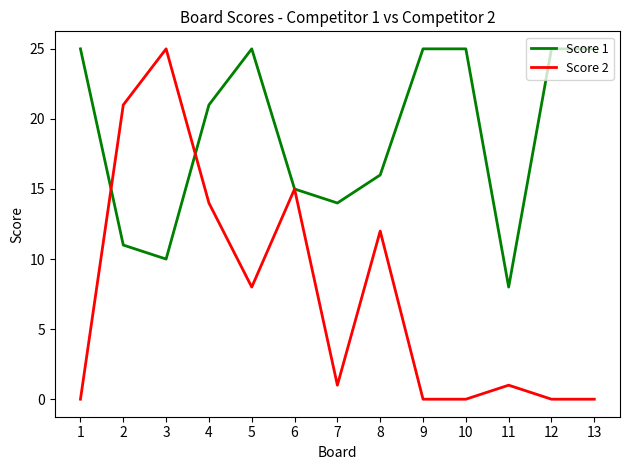

What is the total value across all series at 7?

15